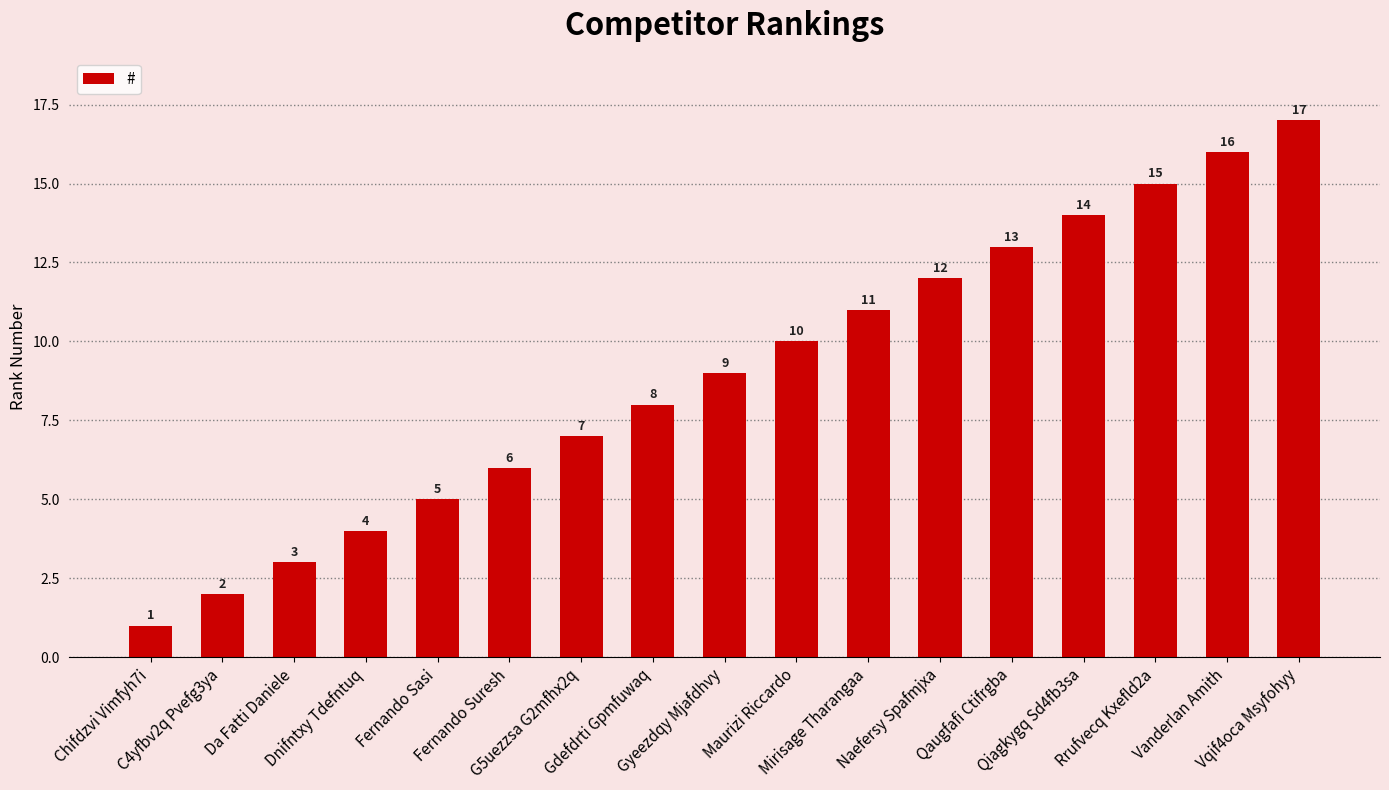

Which category has the highest value across all series?

Vqif4oca Msyfohyy